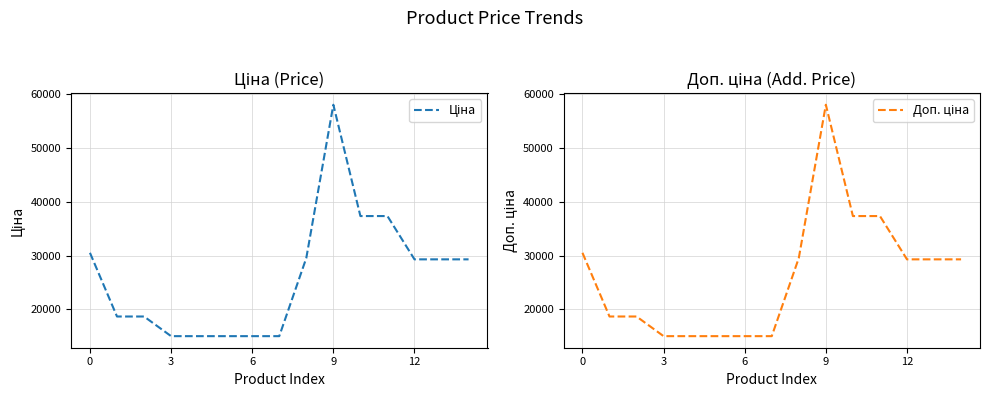

How many data points in Доп. ціна are above 29294?

8